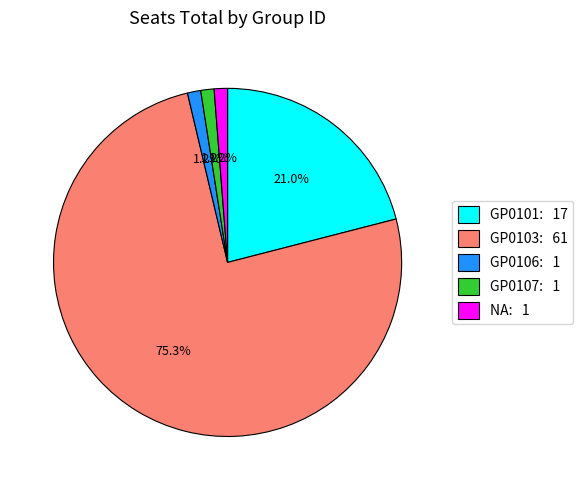

Is there a majority slice in this chart?

Yes